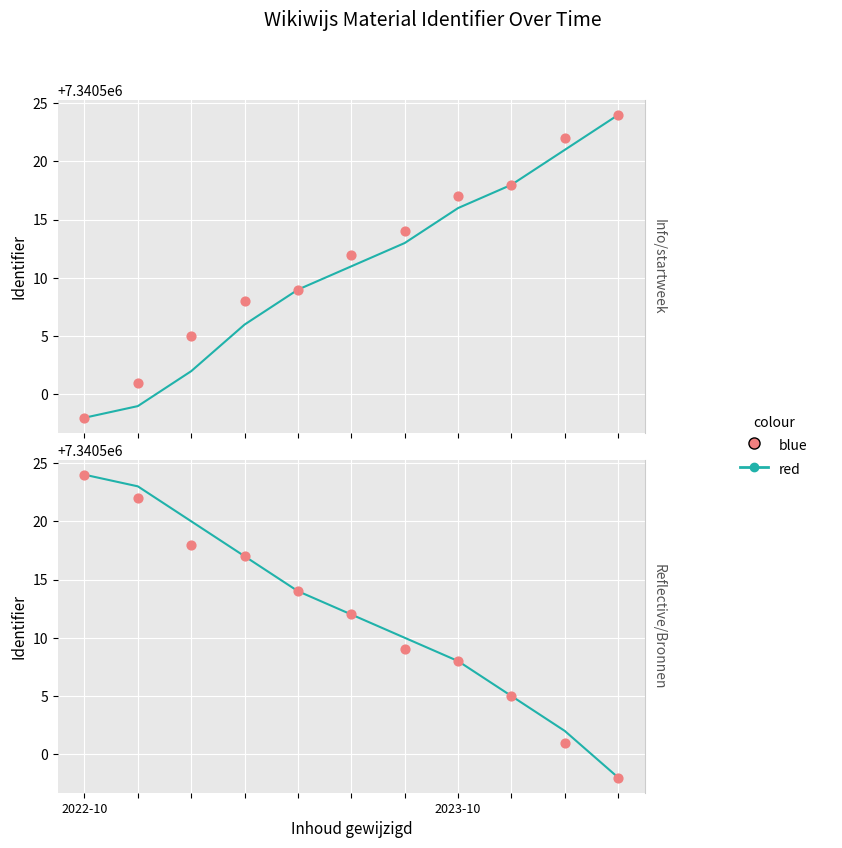

At how many categories does at least one series exceed 7340514?

4